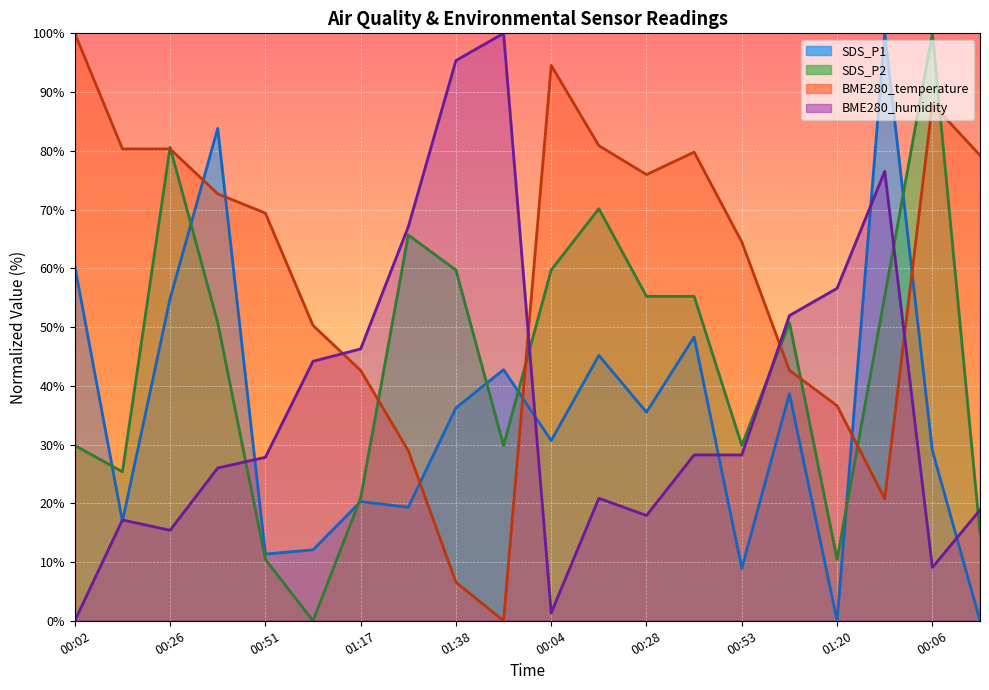

True or false: BME280_humidity and SDS_P1 cross at least once.

True